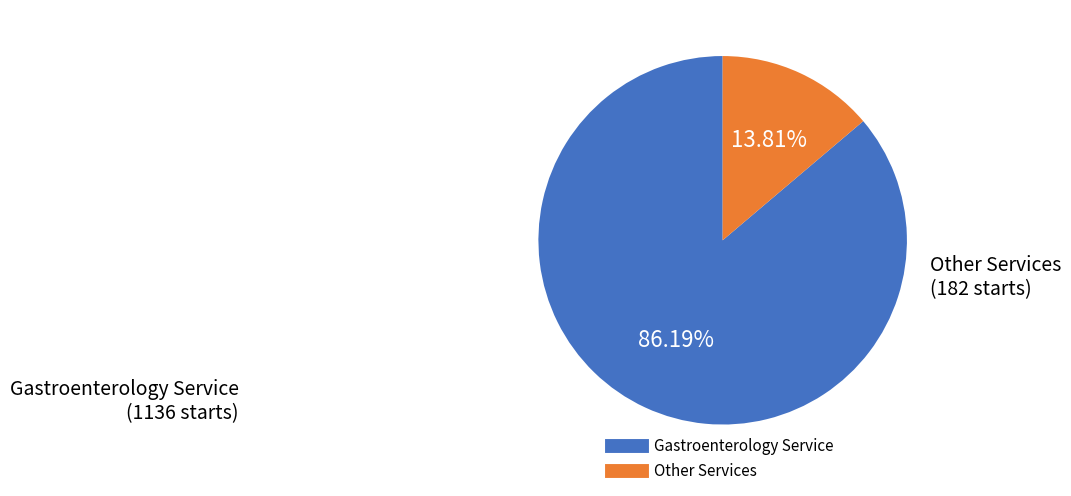

Does any single category account for the majority?

Yes